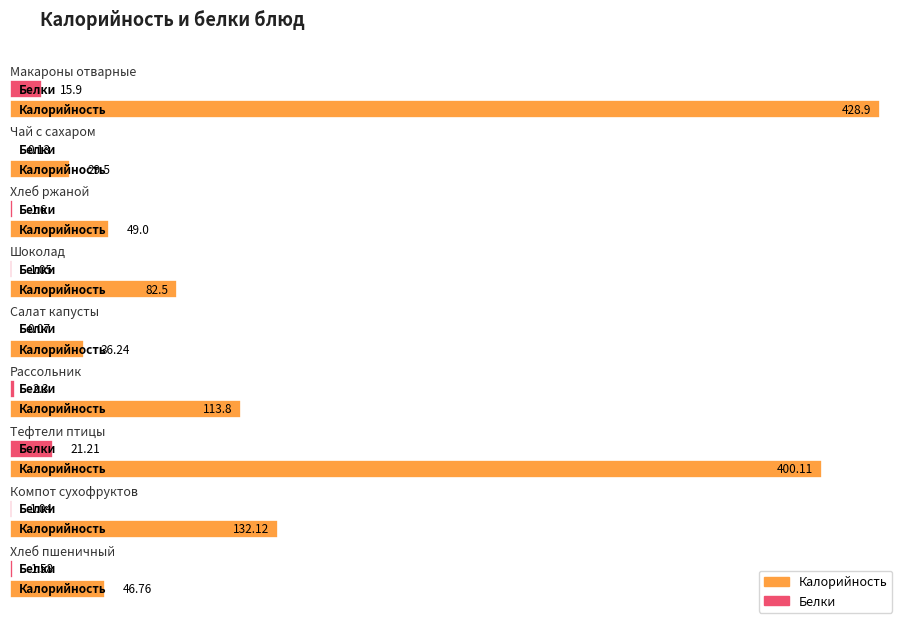

The Калорийность series shows 78.9 at Хлеб пшеничный. True or false?

False